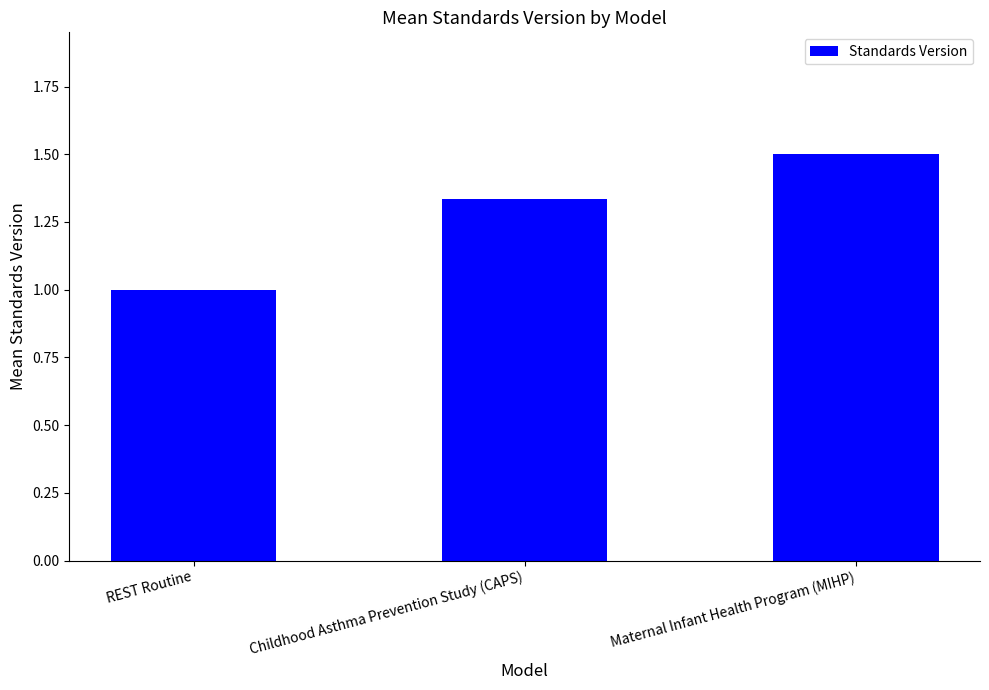

The chart shows a value of 2.1 at Childhood Asthma Prevention Study (CAPS). True or false?

False